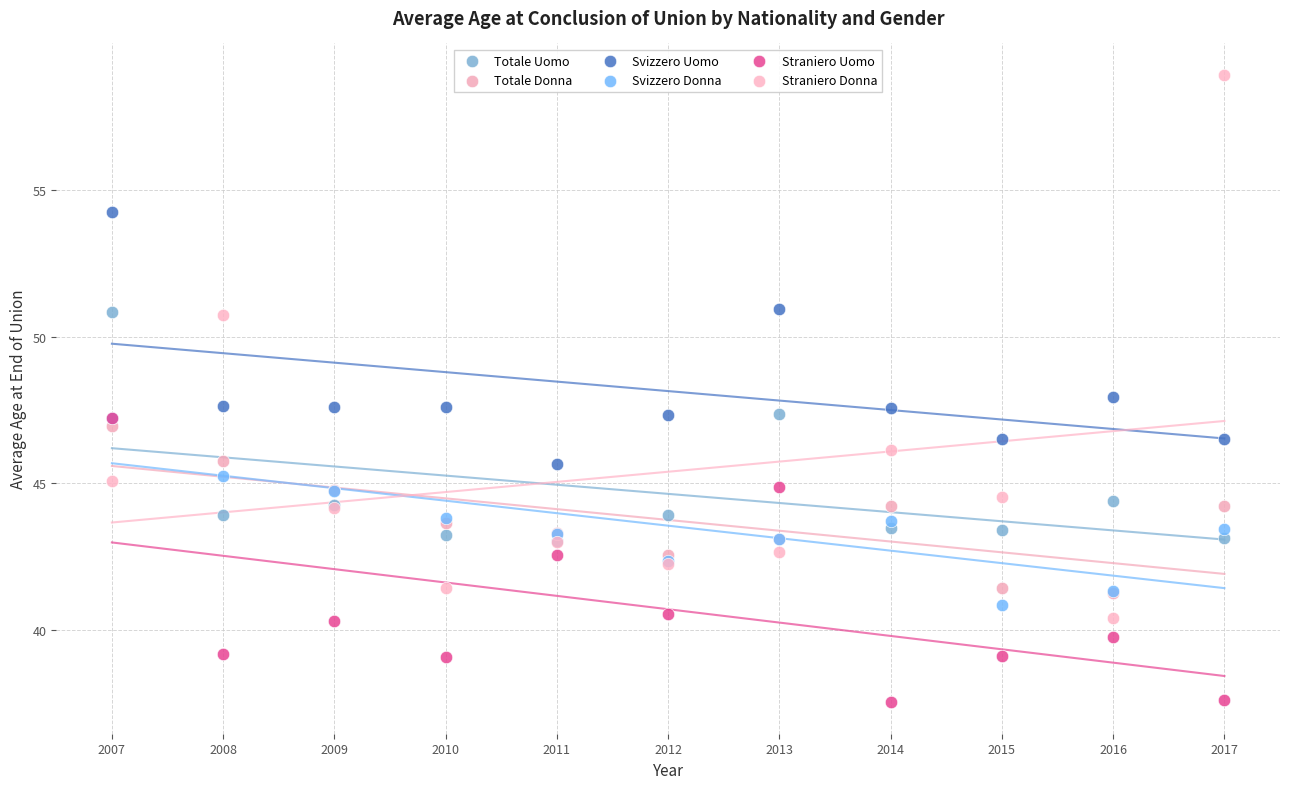

Which series reaches the maximum Y coordinate?

Straniero Donna